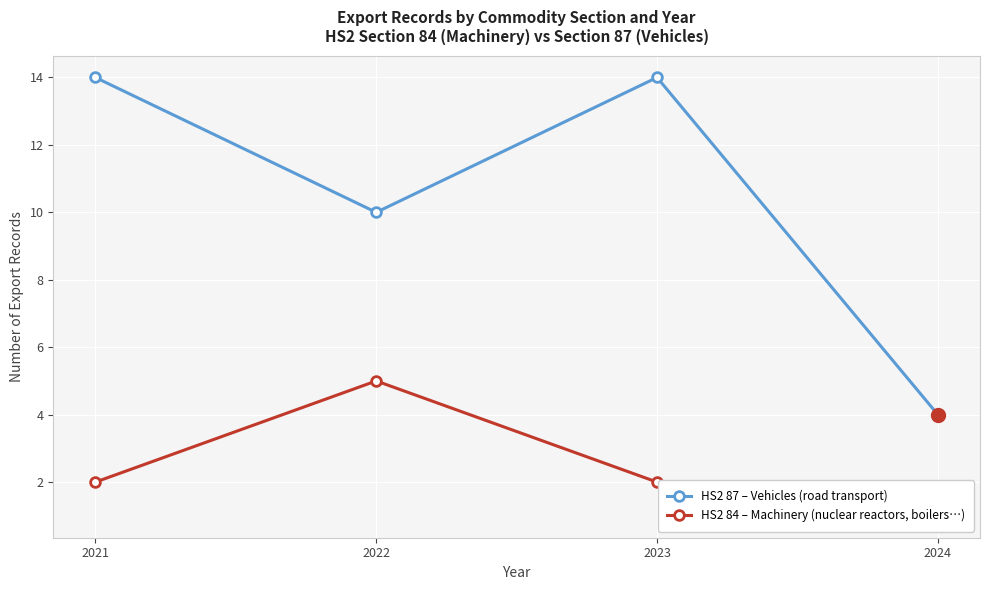

Is the value of HS2 84 – Machinery (nuclear reactors, boilers…) at 2022 greater than the value of HS2 87 – Vehicles (road transport) at 2023?

No